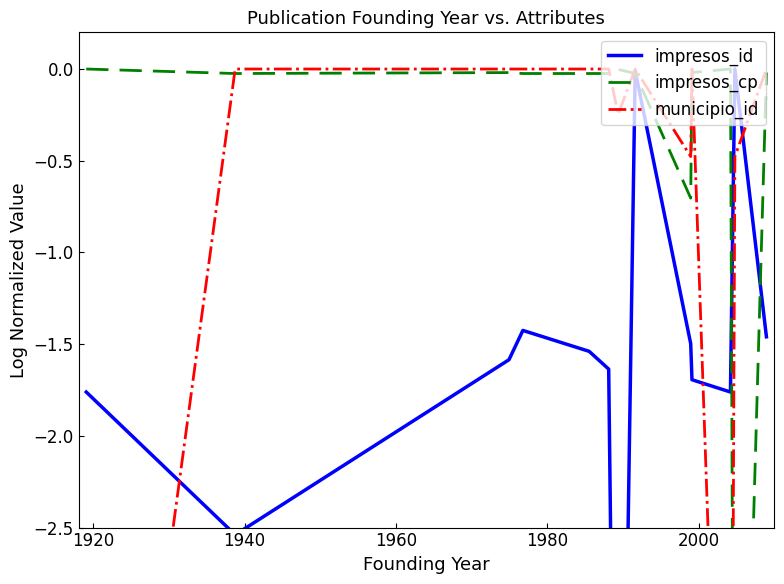

How many data points in impresos_id are above -1?

2